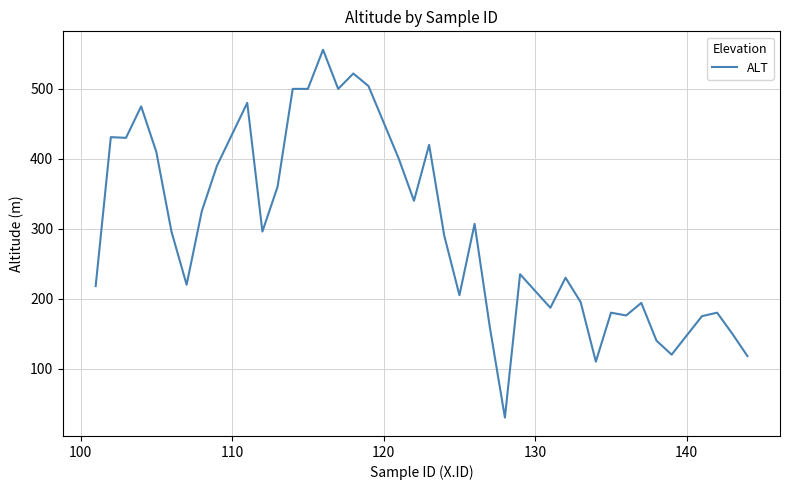

What is the minimum value shown in the chart?

30